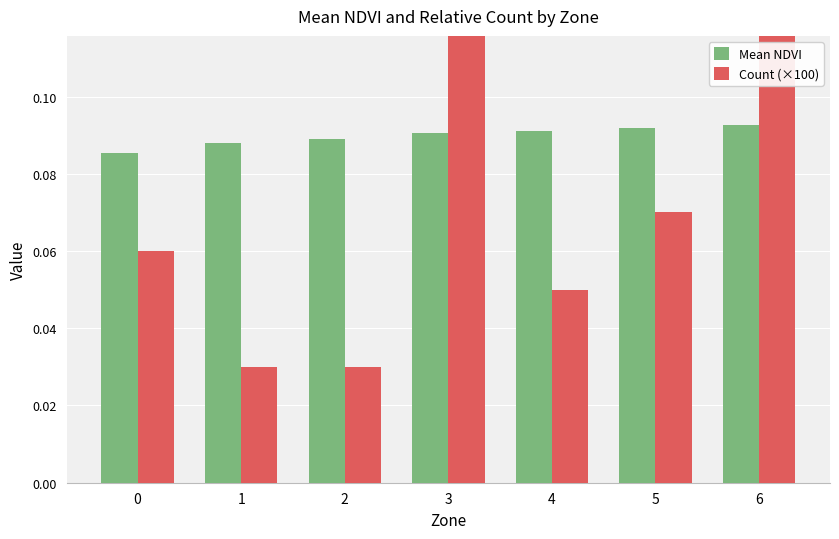

Which series has the widest spread of values?

Count (×100)